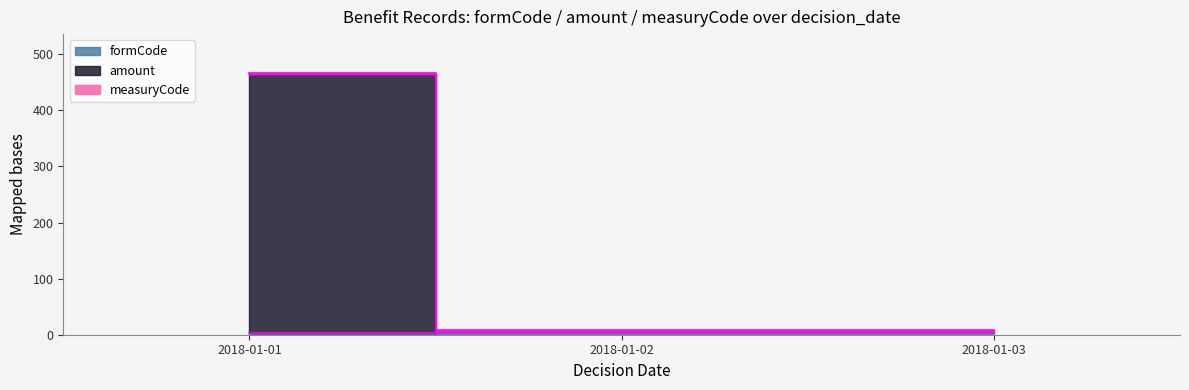

True or false: measuryCode has a value of 3 at 2018-01-03.

False